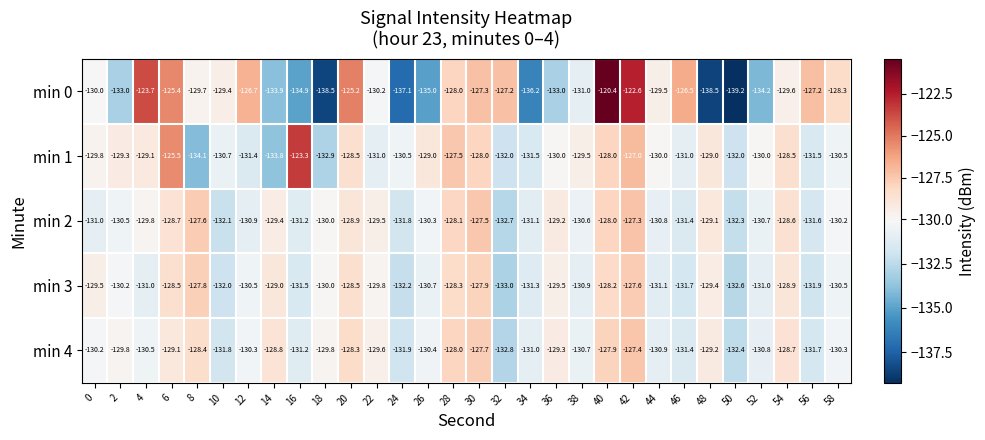

How many categories are shown in the chart?

30